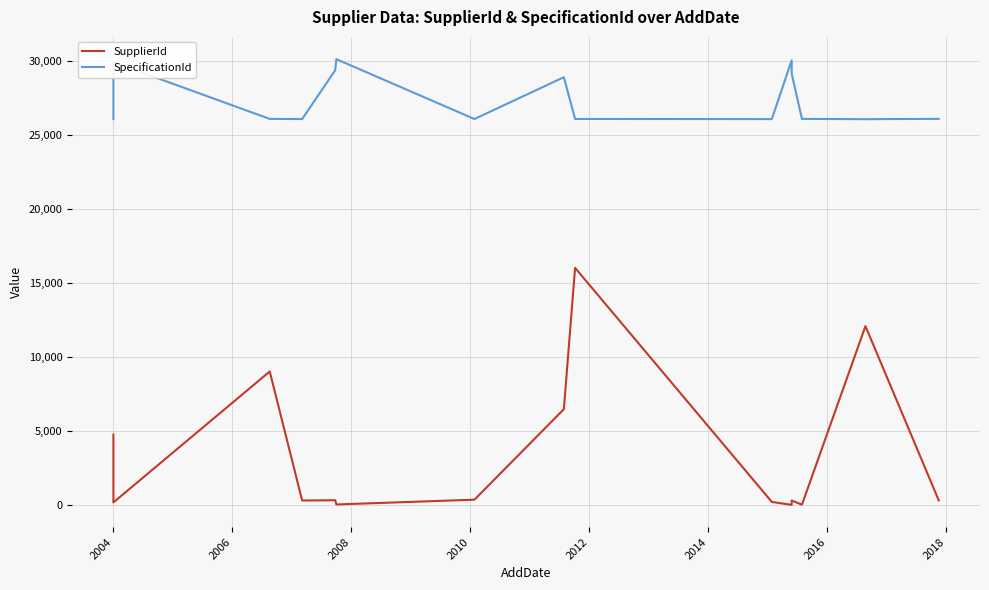

Is it true that SupplierId equals 8455 at 2016?

False